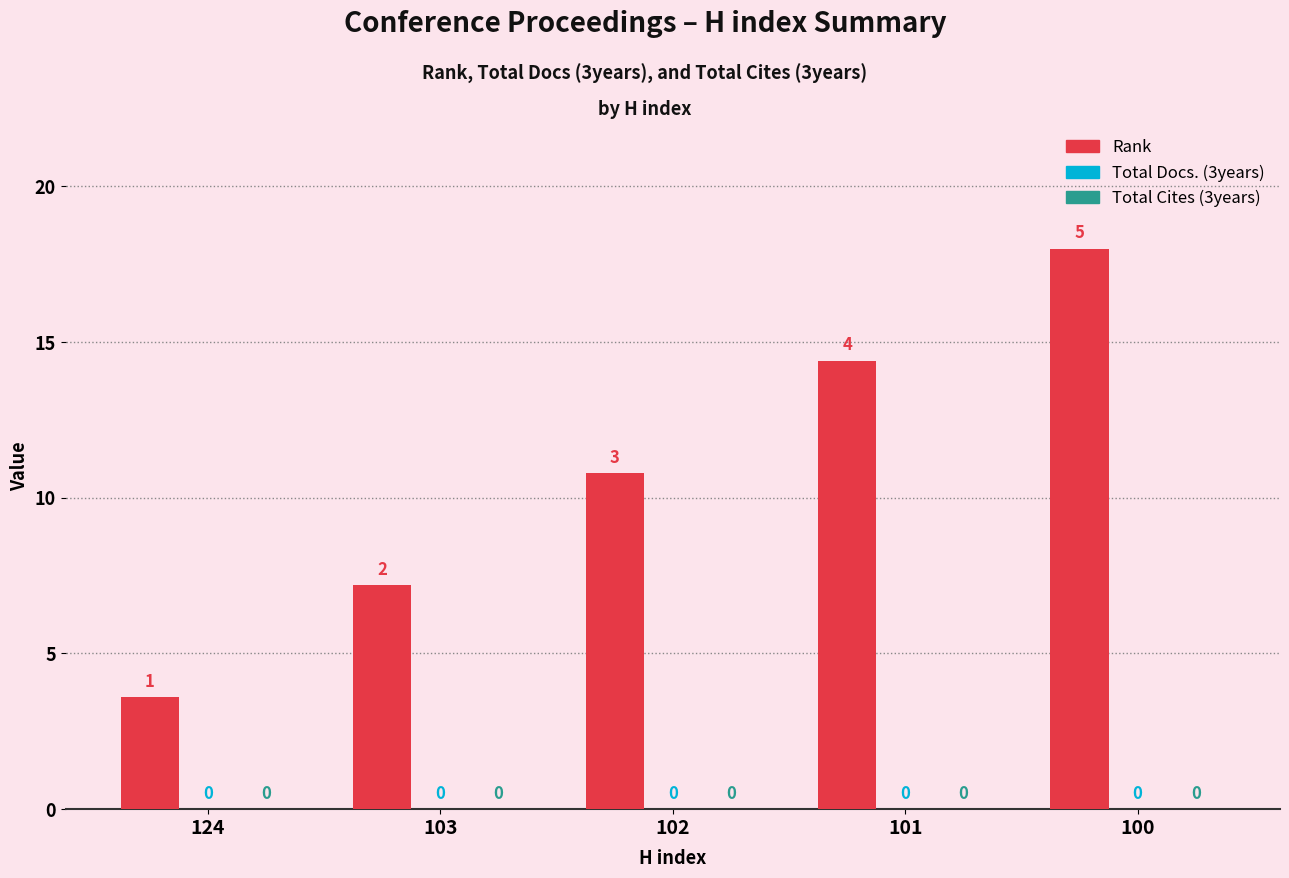

Reading right to left, transcribe all the data shown in this chart.

Rank: 18.0	14.4	10.8	7.2	3.6
Total Docs. (3years): 0.0	0.0	0.0	0.0	0.0
Total Cites (3years): 0.0	0.0	0.0	0.0	0.0